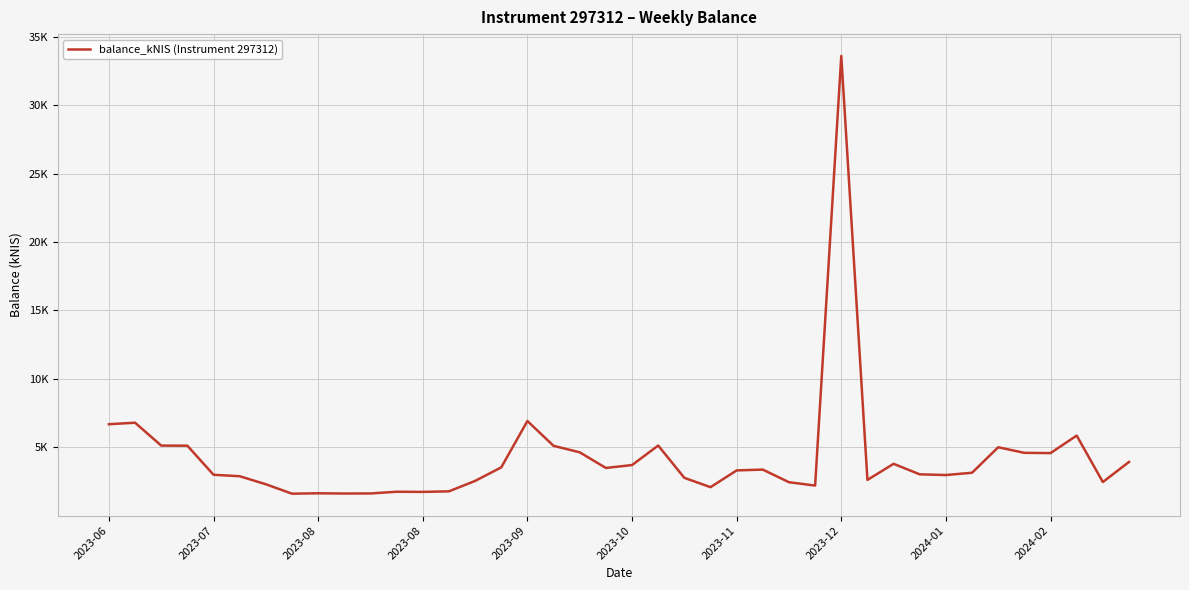

Is this an area chart (filled region under the line)?

No